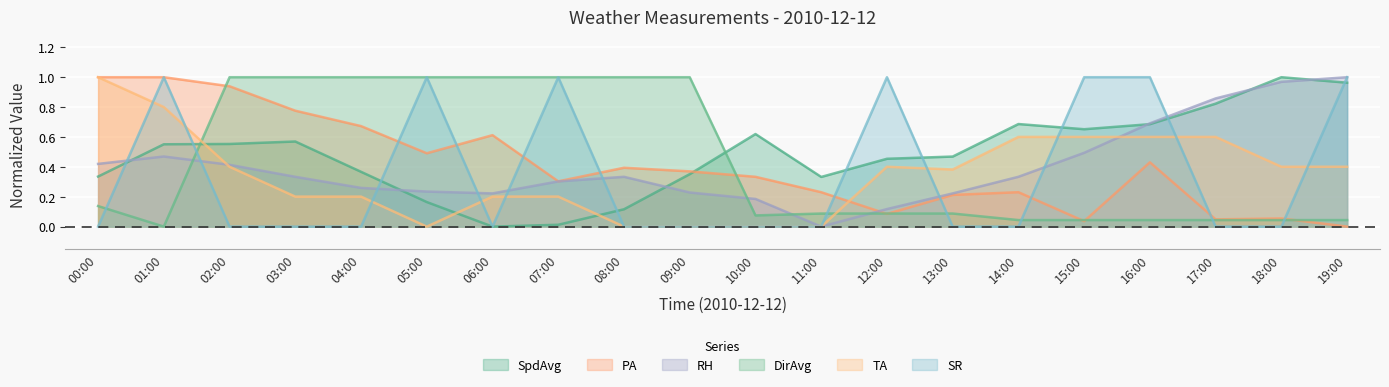

Which has a higher value, 05:00 or 16:00?

16:00